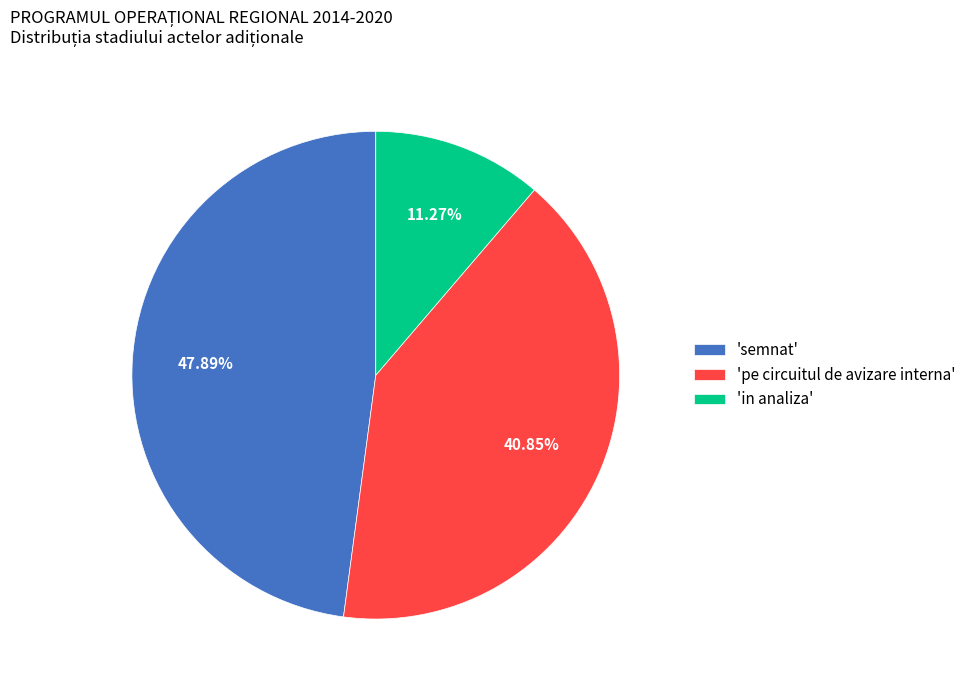

Between 'pe circuitul de avizare interna' and 'semnat', which is larger?

'semnat'